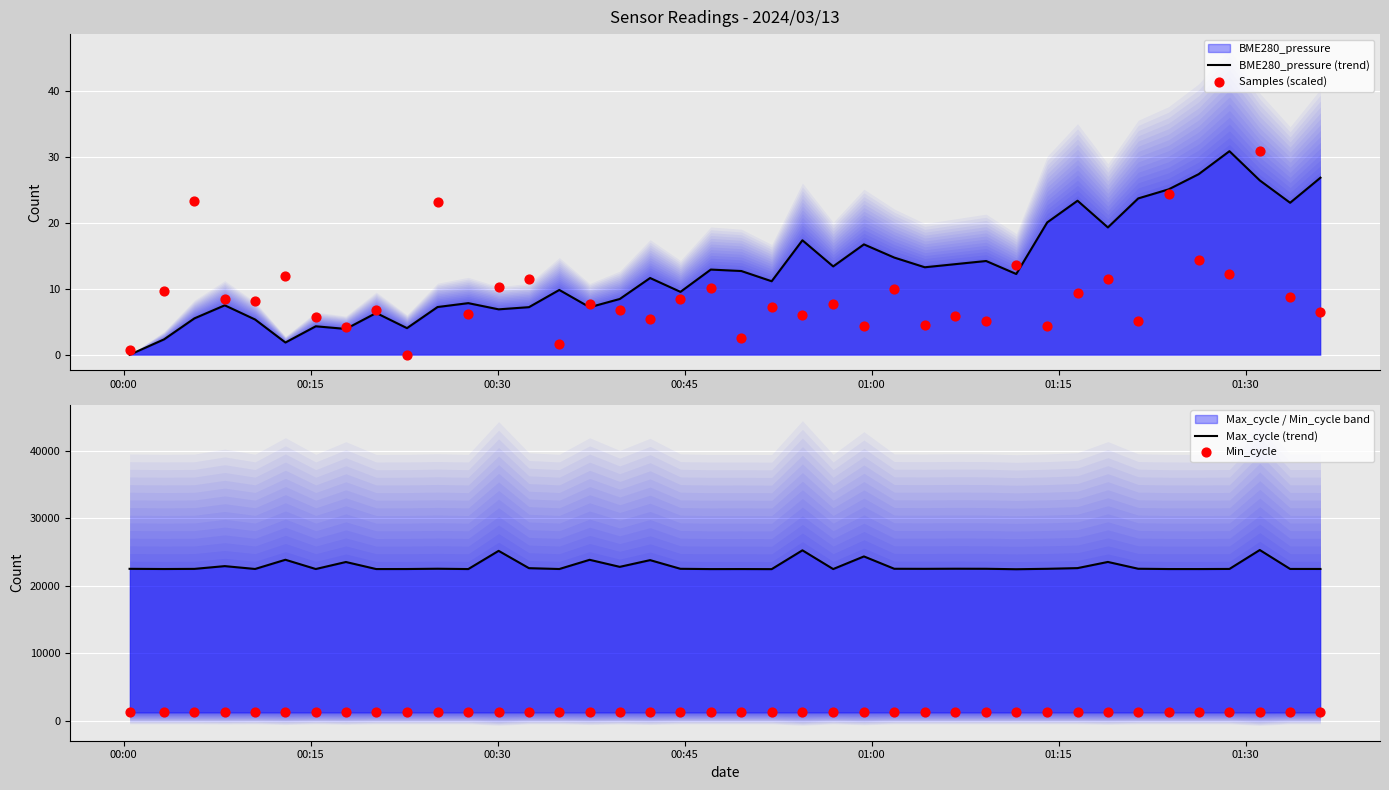

Is the value of Max_cycle (trend) at 32 greater than the value of BME280_pressure (trend) at 21?

Yes